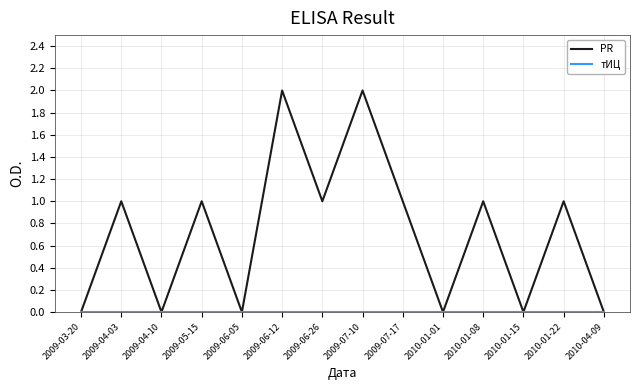

The value of PR at 2010-04-09 is 0. True or false?

True